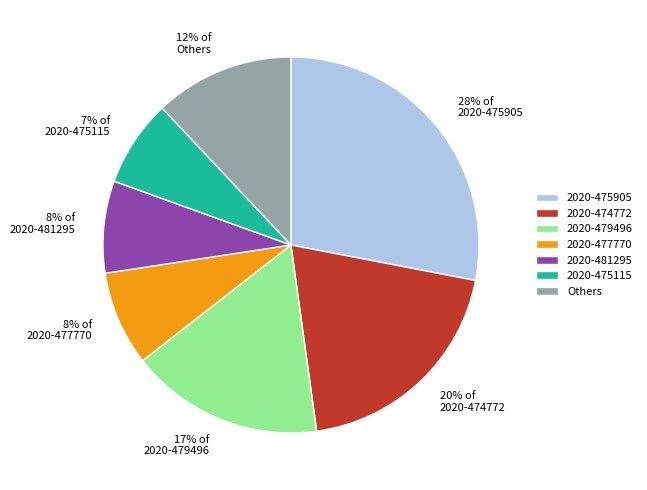

Which category has the biggest portion of the pie?

2020-475905